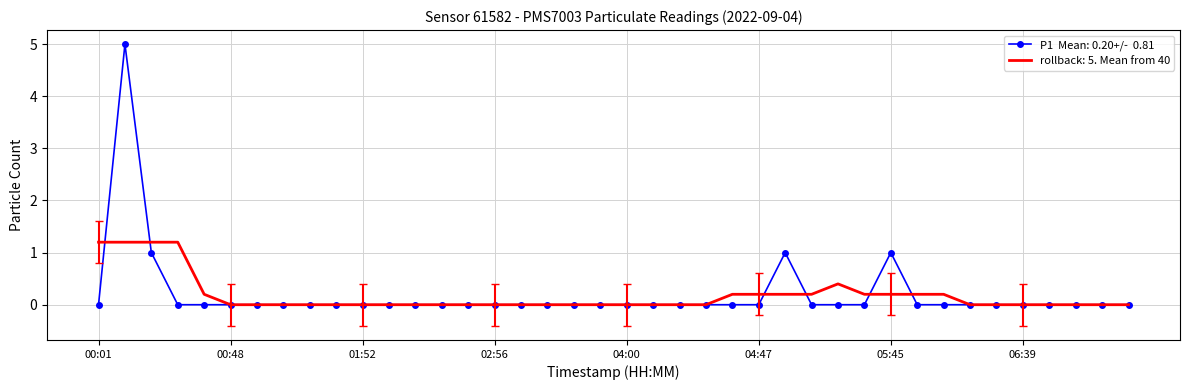

What is the greatest value displayed?

5.0